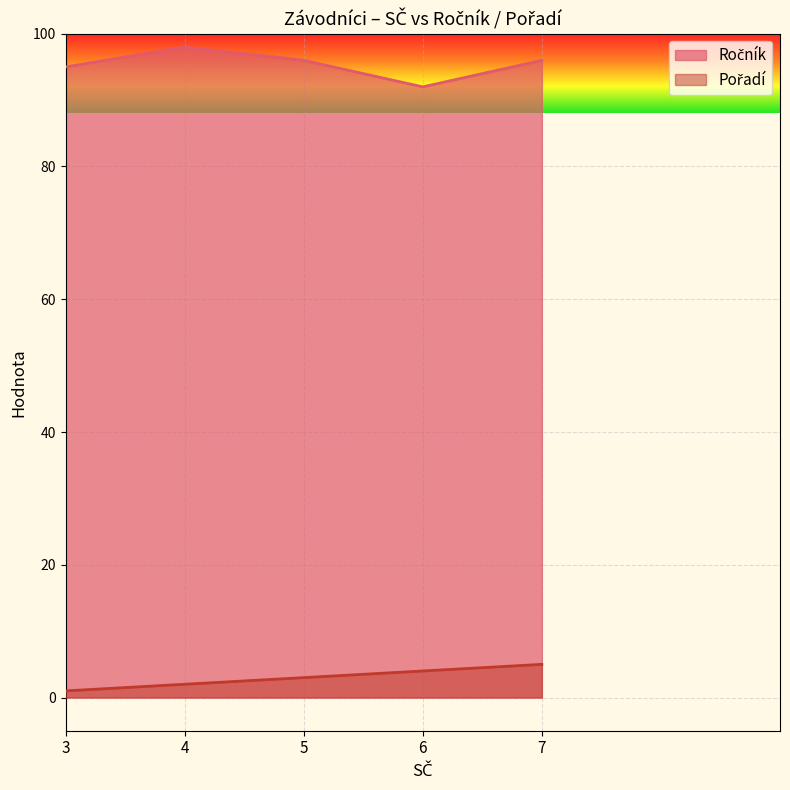

What is the spread (max minus min) of values at 5?

93